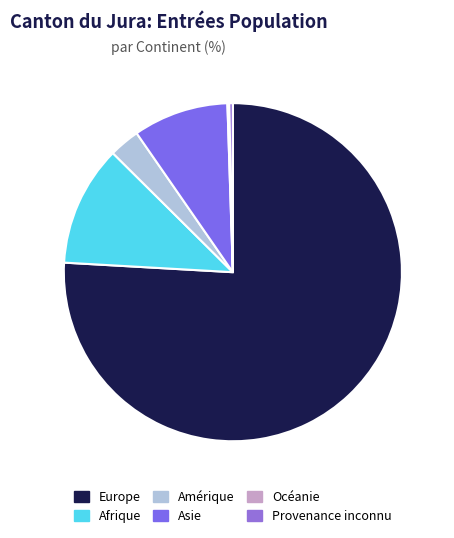

Which category has the smallest portion of the pie?

Océanie